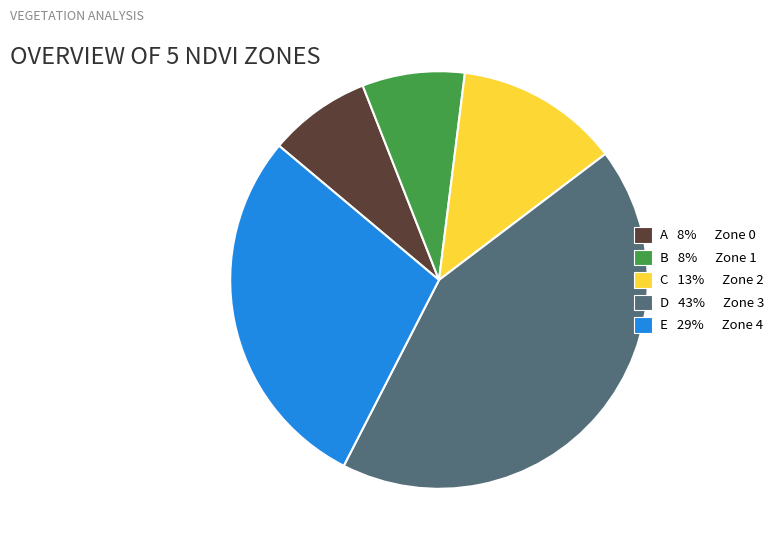

How many slices are in this pie chart?

5